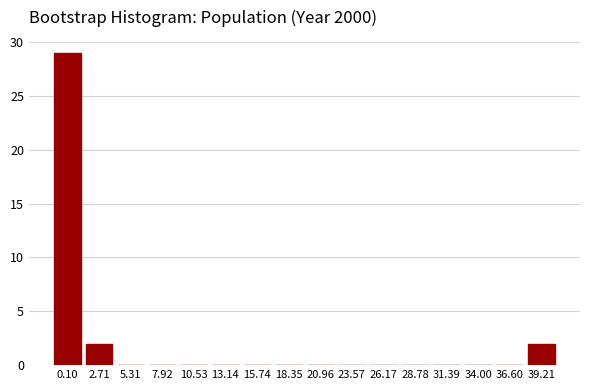

Reading left to right, transcribe all the data shown in this chart.

0.10=29	2.71=2	5.31=0	7.92=0	10.53=0	13.14=0	15.74=0	18.35=0	20.96=0	23.57=0	26.17=0	28.78=0	31.39=0	34.00=0	36.60=0	39.21=2